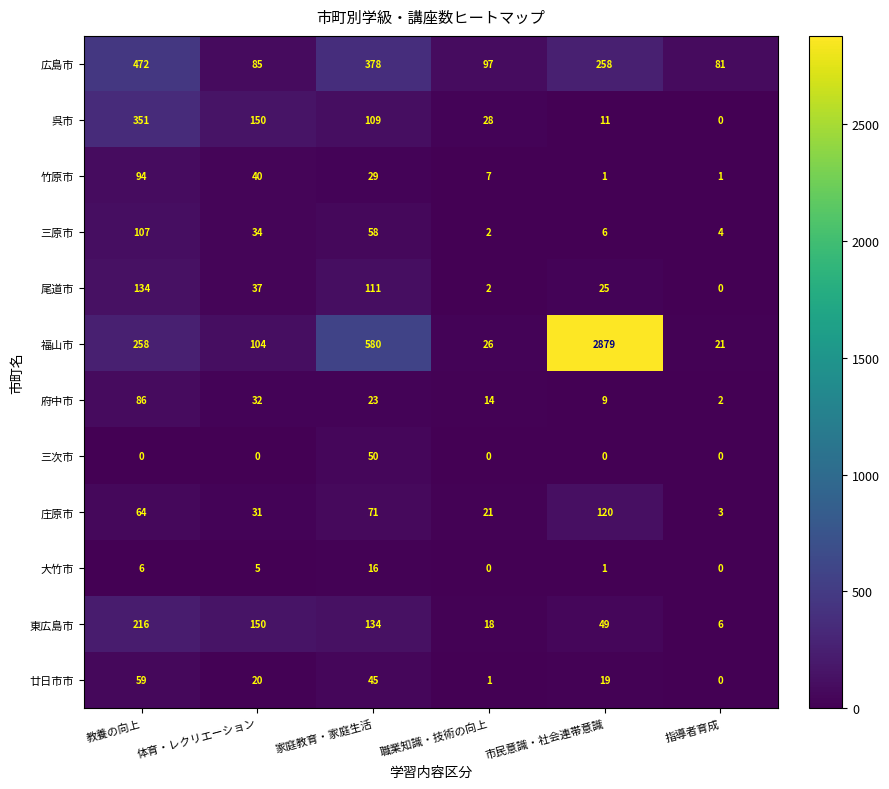

List the series in order of their peak value, highest first.

福山市, 広島市, 呉市, 東広島市, 尾道市, 庄原市, 三原市, 竹原市, 府中市, 廿日市市, 三次市, 大竹市